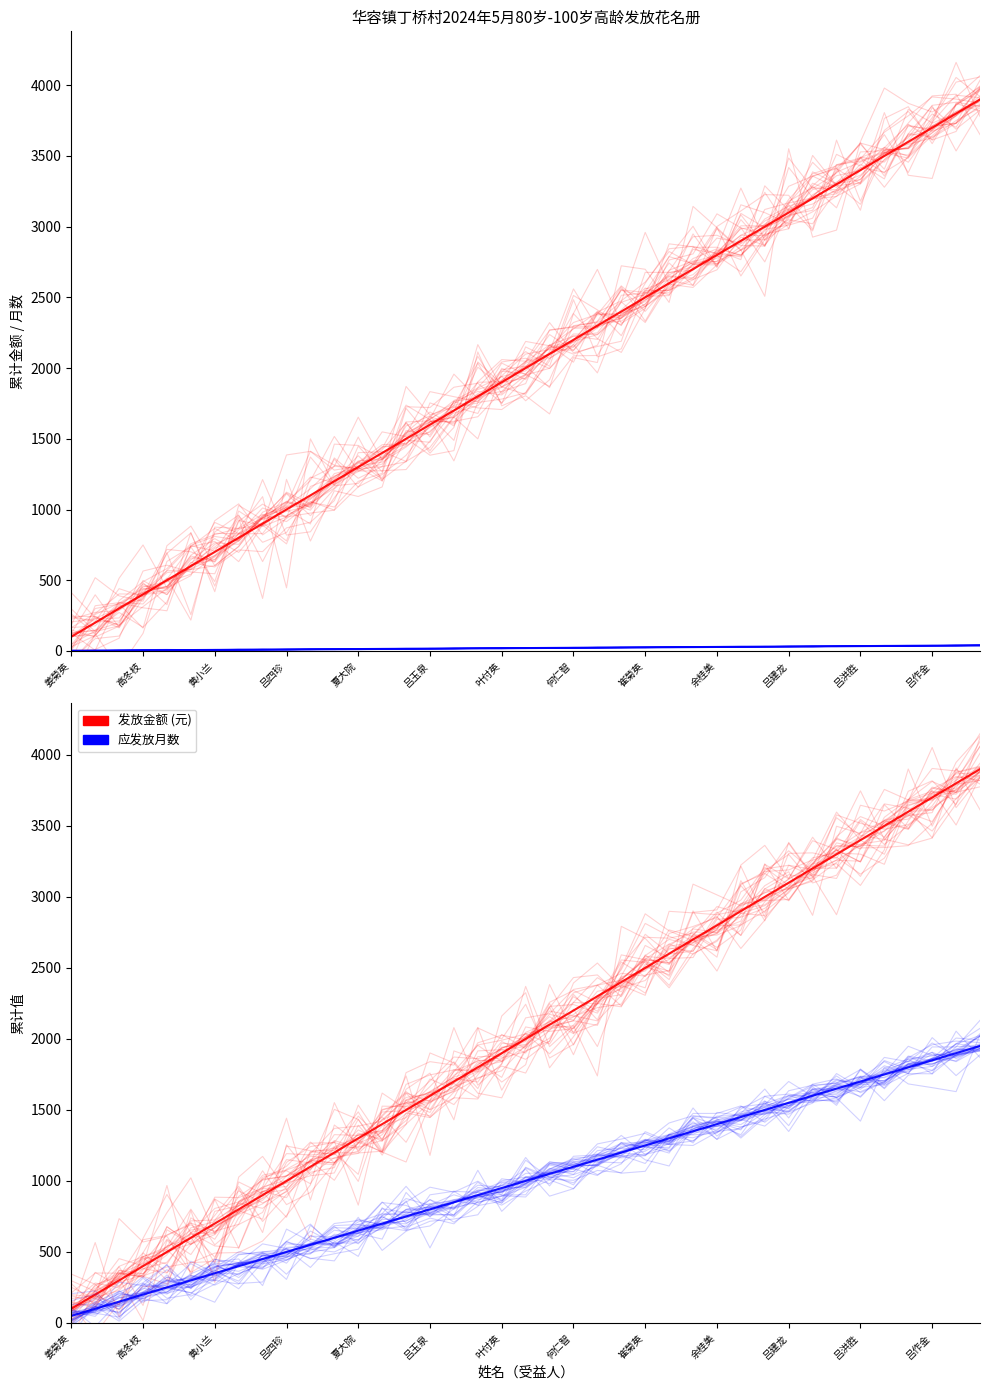

How many values in the 应发放月数 series are below 20?

19